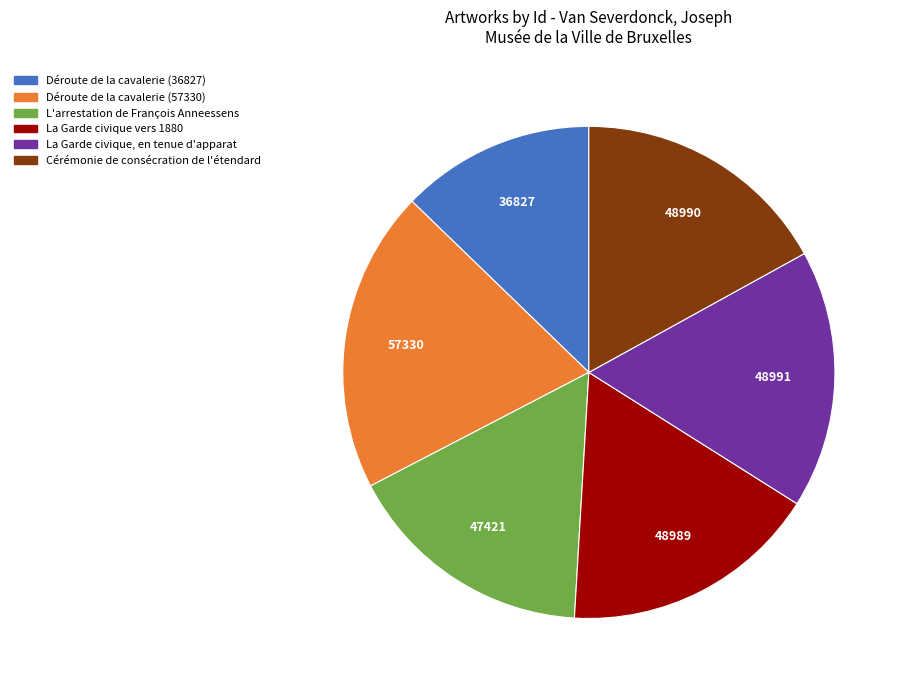

Does any single category account for the majority?

No